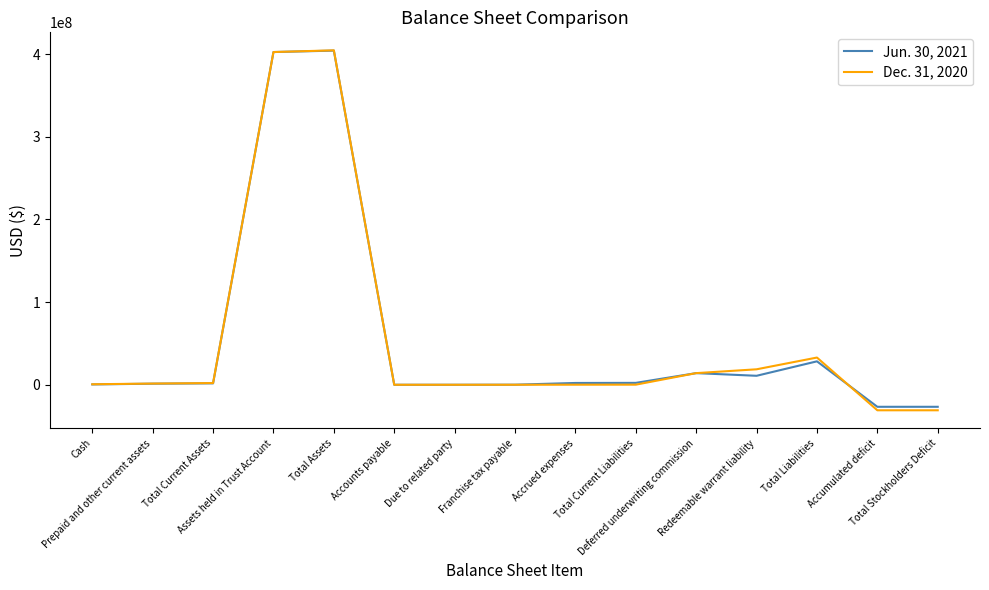

Rank the series by their average value, from lowest to highest.

Jun. 30, 2021, Dec. 31, 2020